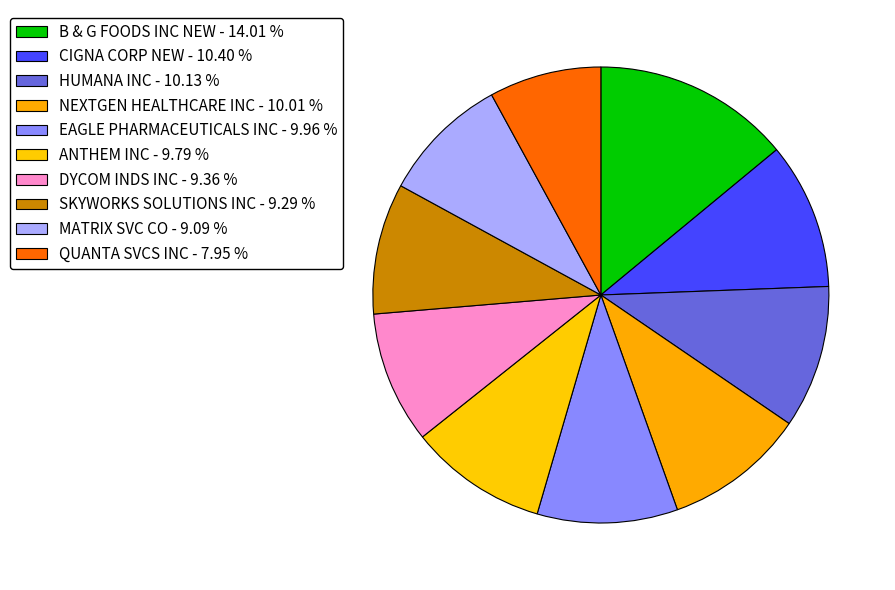

How many segments does this pie chart have?

10